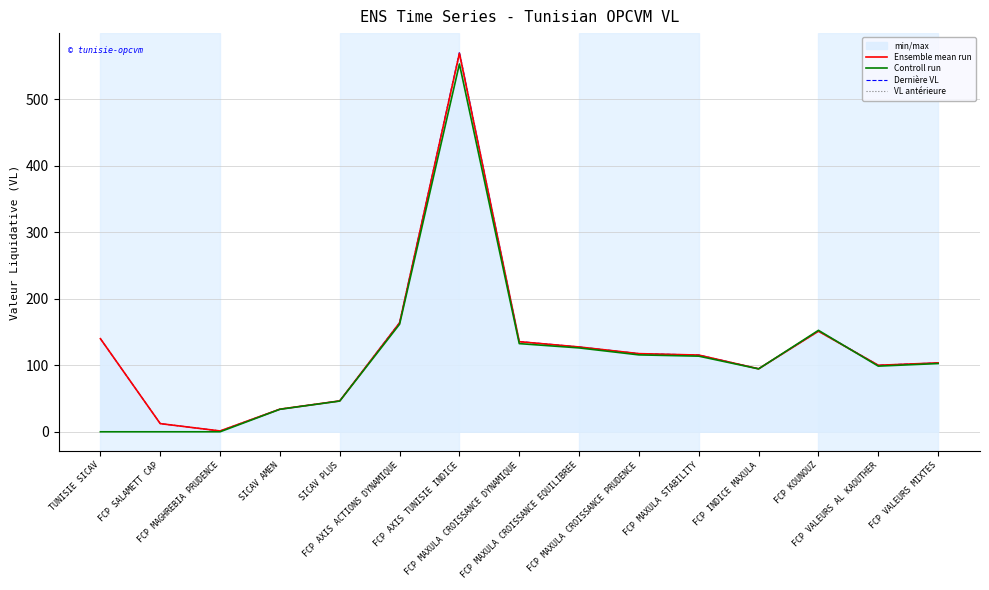

How many series are shown in this chart?

4